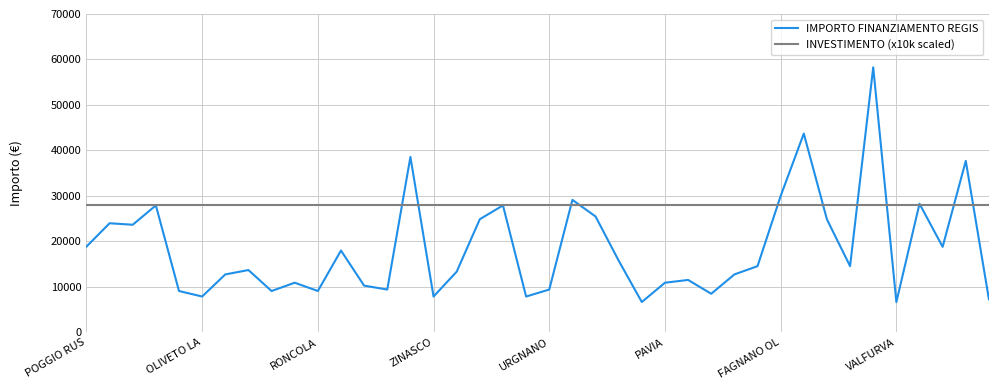

Rank the series by their maximum value, from highest to lowest.

IMPORTO FINANZIAMENTO REGIS, INVESTIMENTO (x10k scaled)